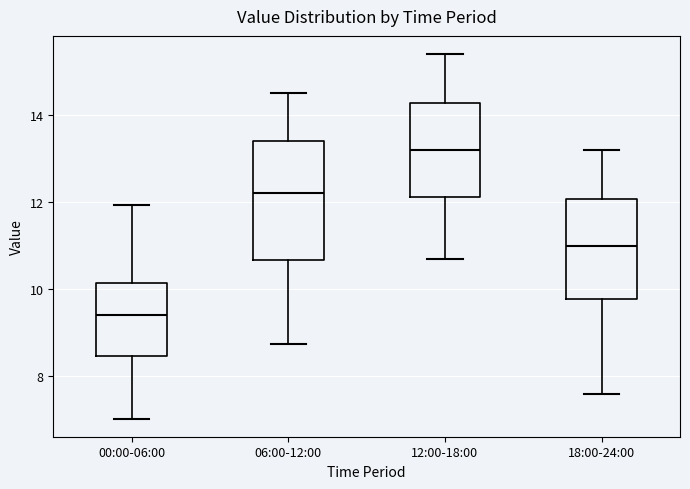

Reading left to right, read every box against the y-axis: the position of its median line, the range the box covers, and the ends of its whiskers. The values are not printed on the chart, so give them approximately, as read against the axis.

00:00-06:00: median 9.4, box 8.4 to 10.2, whiskers 7.0 to 12.0
06:00-12:00: median 12.2, box 10.6 to 13.4, whiskers 8.8 to 14.6
12:00-18:00: median 13.2, box 12.2 to 14.2, whiskers 10.8 to 15.4
18:00-24:00: median 11.0, box 9.8 to 12.0, whiskers 7.6 to 13.2